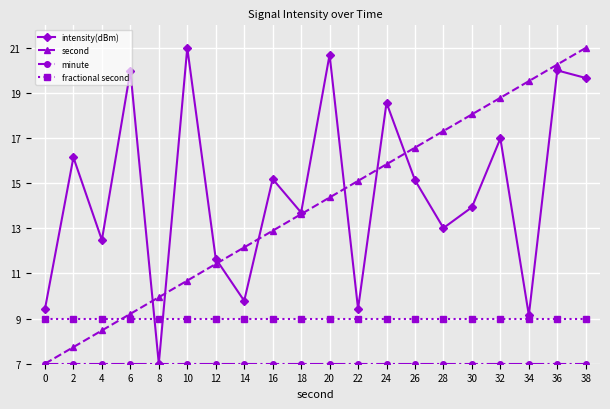

True or false: fractional second and second cross at least once.

True